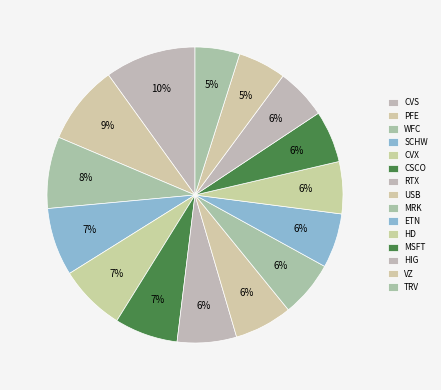

Is there any slice that represents more than half of the pie?

No